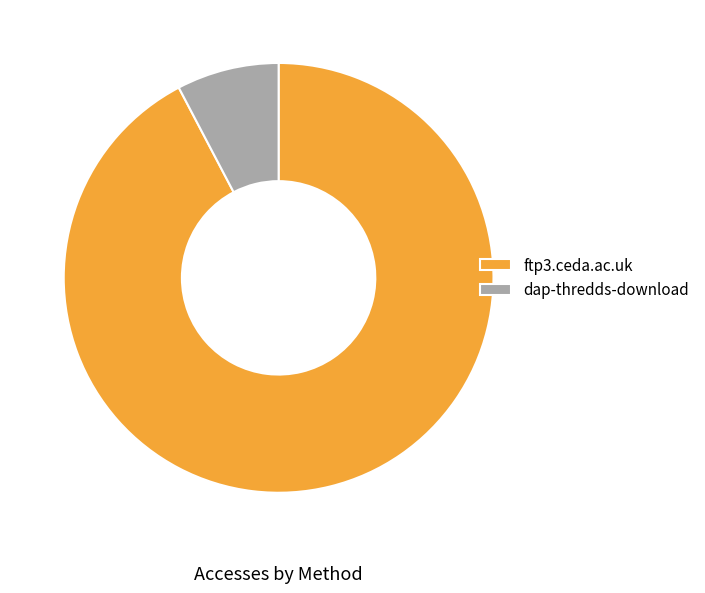

How many slices are in this pie chart?

2